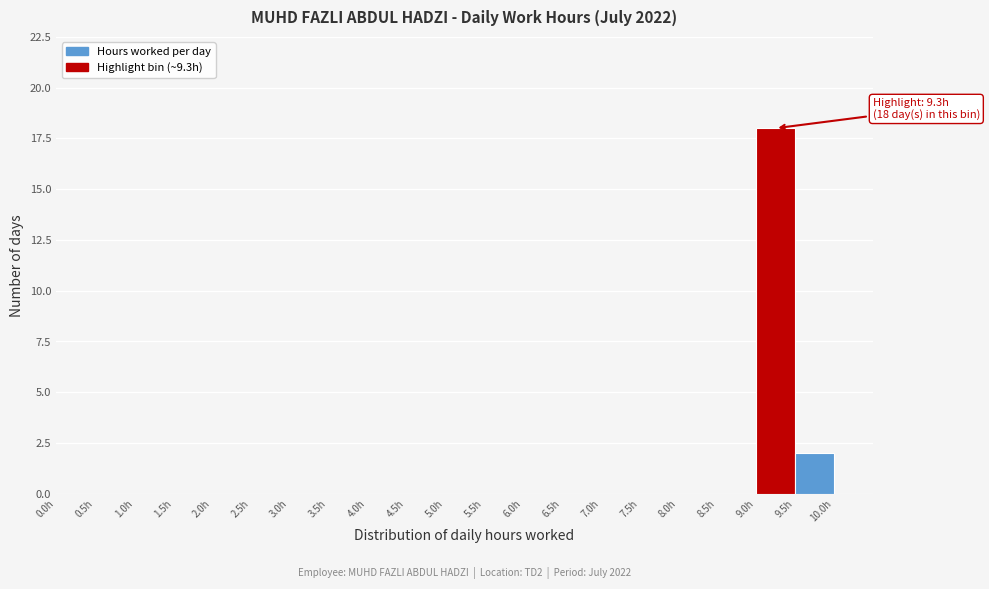

Over which range of the x-axis is the bar tallest?

9.0 to 9.5